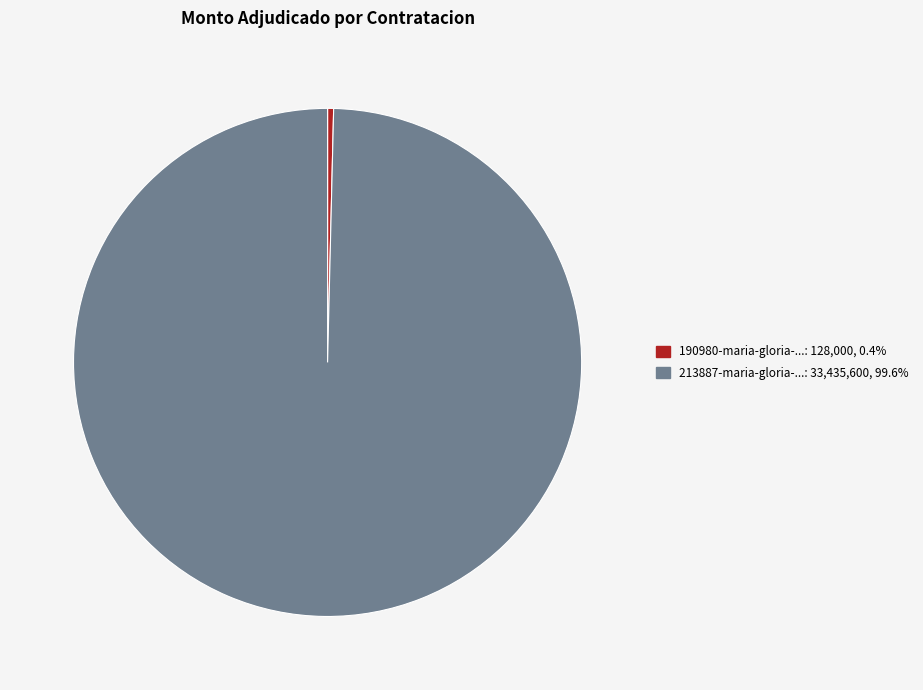

How many segments does this pie chart have?

2